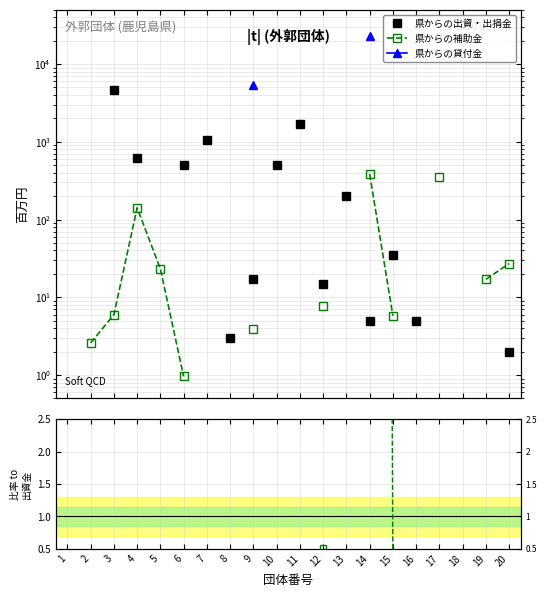

How many times do 県からの補助金 and 県からの出資・出捐金 cross each other?

1